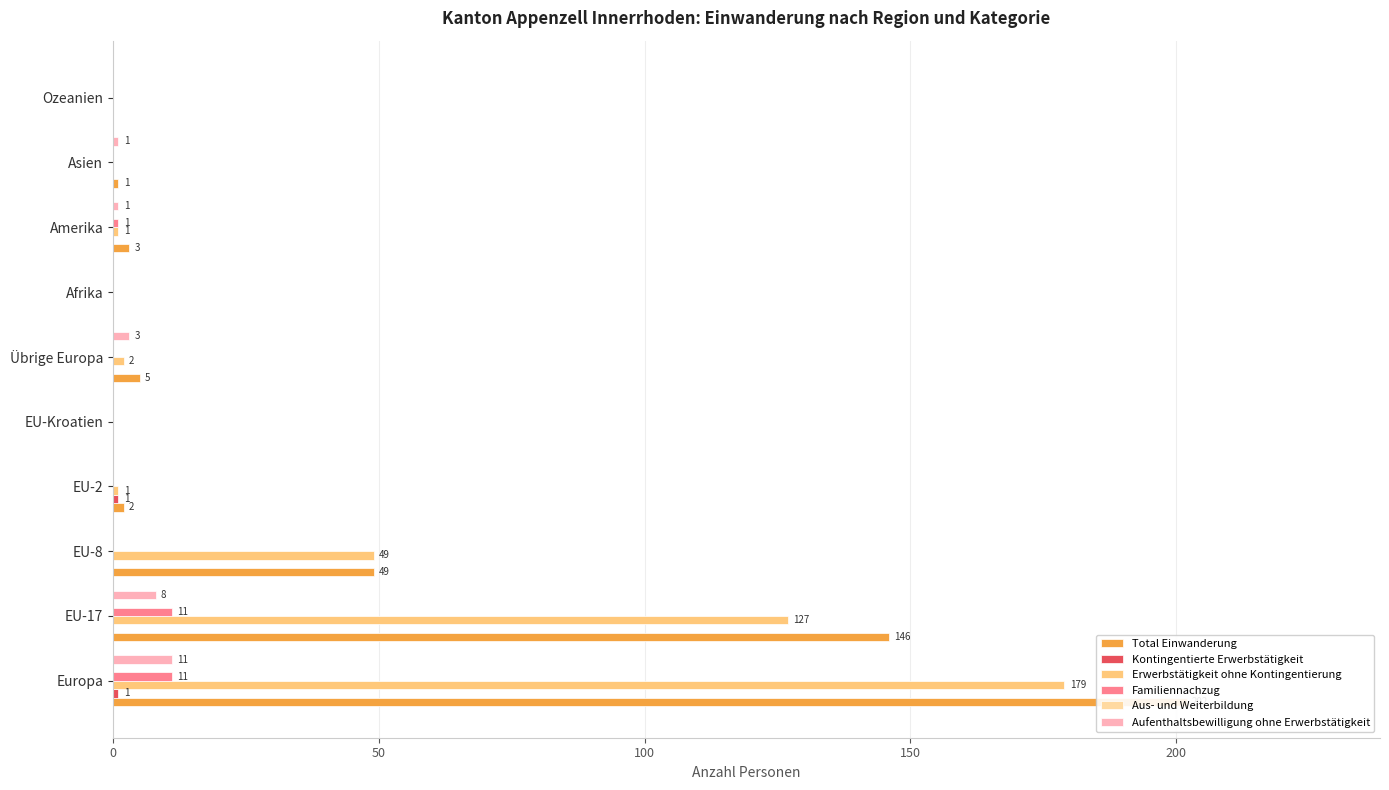

What are all the series names shown in the legend?

Total Einwanderung, Kontingentierte Erwerbstätigkeit, Erwerbstätigkeit ohne Kontingentierung, Familiennachzug, Aus- und Weiterbildung, Aufenthaltsbewilligung ohne Erwerbstätigkeit